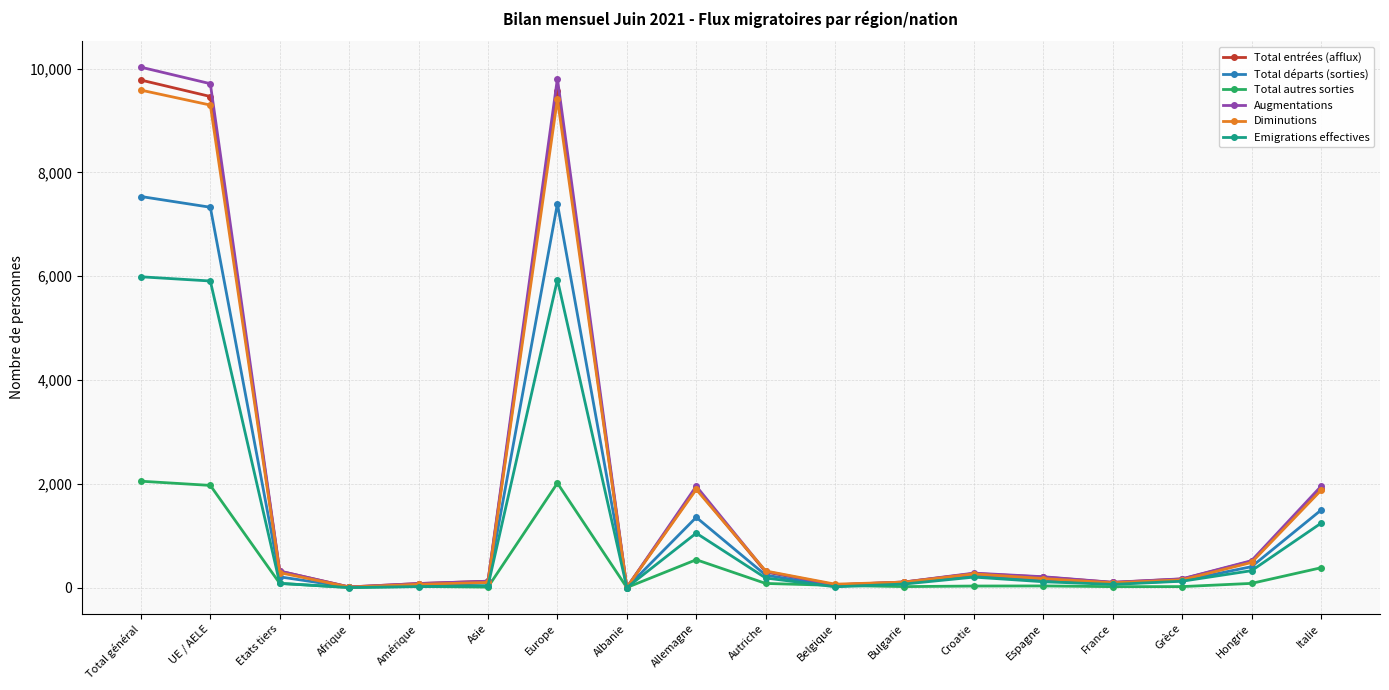

What are all the series names shown in the legend?

Total entrées (afflux), Total départs (sorties), Total autres sorties, Augmentations, Diminutions, Emigrations effectives